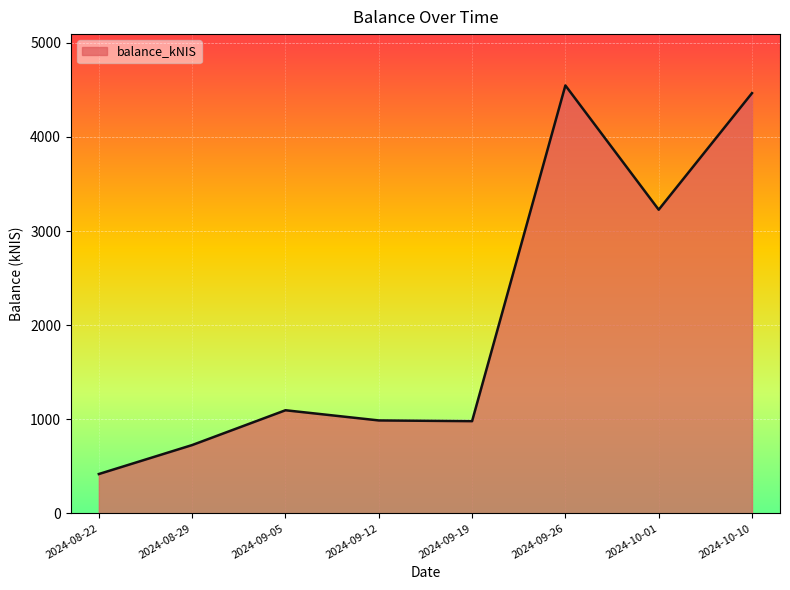

True or false: the data shows 1095.4 at 2024-09-05.

True